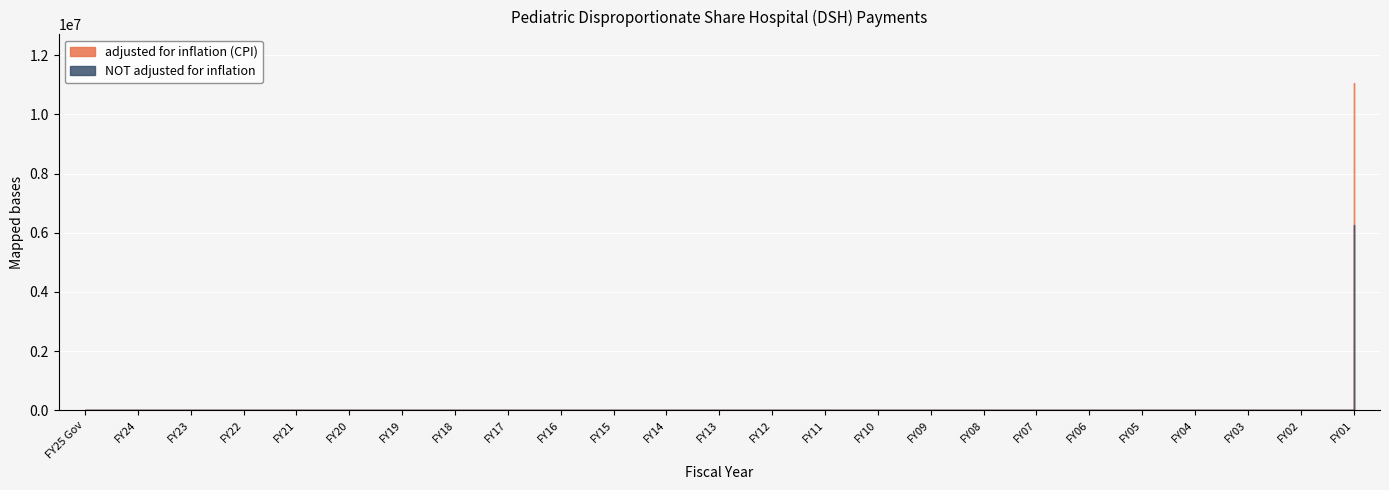

Between FY07 and FY04, which series saw the biggest shift?

adjusted for inflation (CPI)